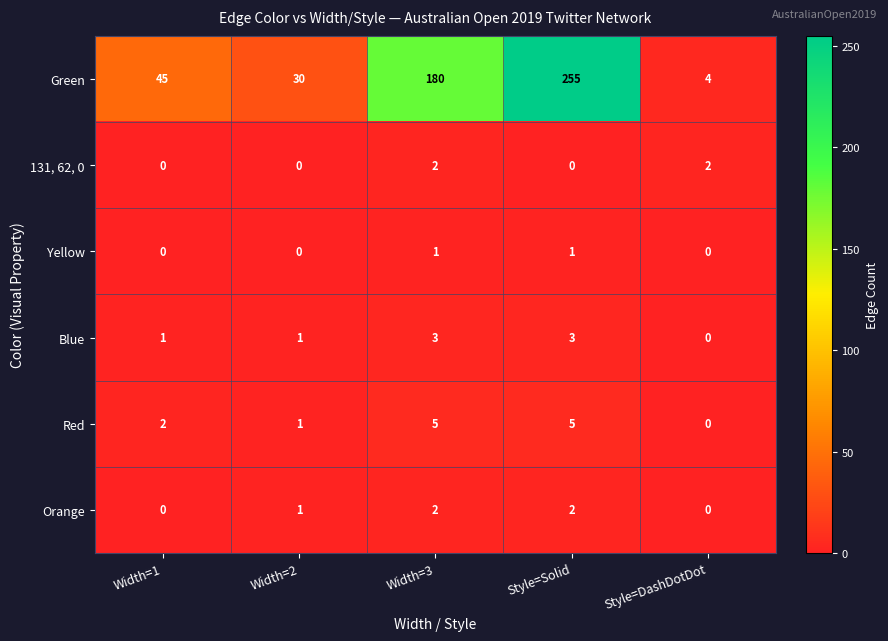

At which category does the chart reach its peak across all series?

Style=Solid